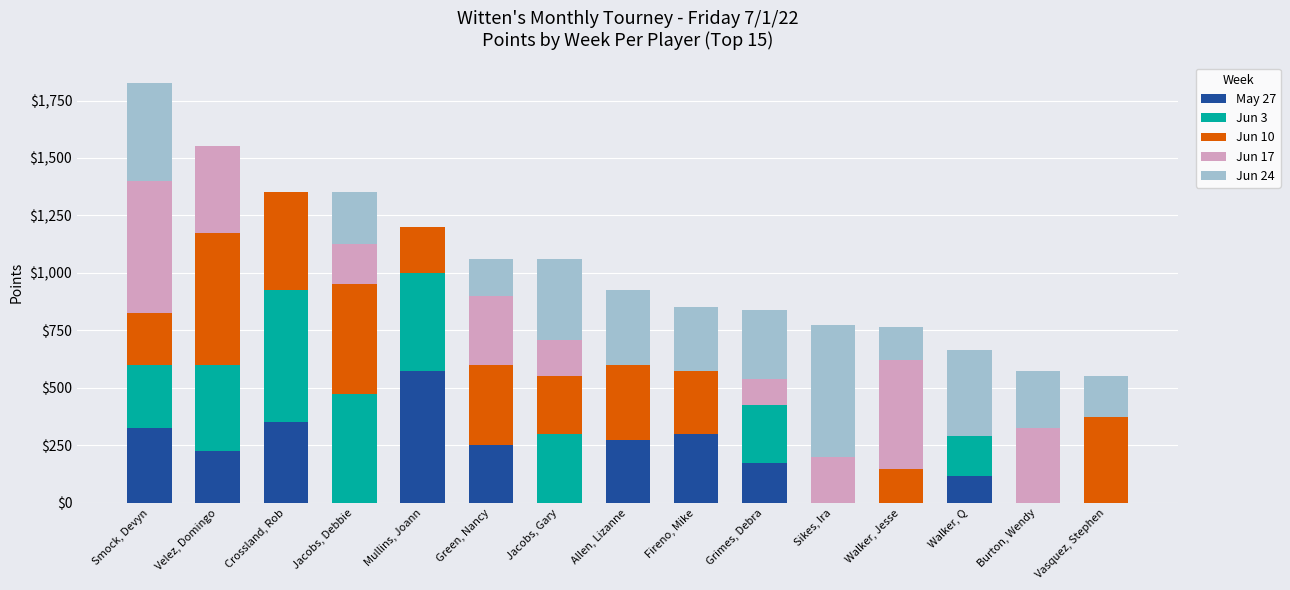

What is the total value across all series at Burton, Wendy?

575